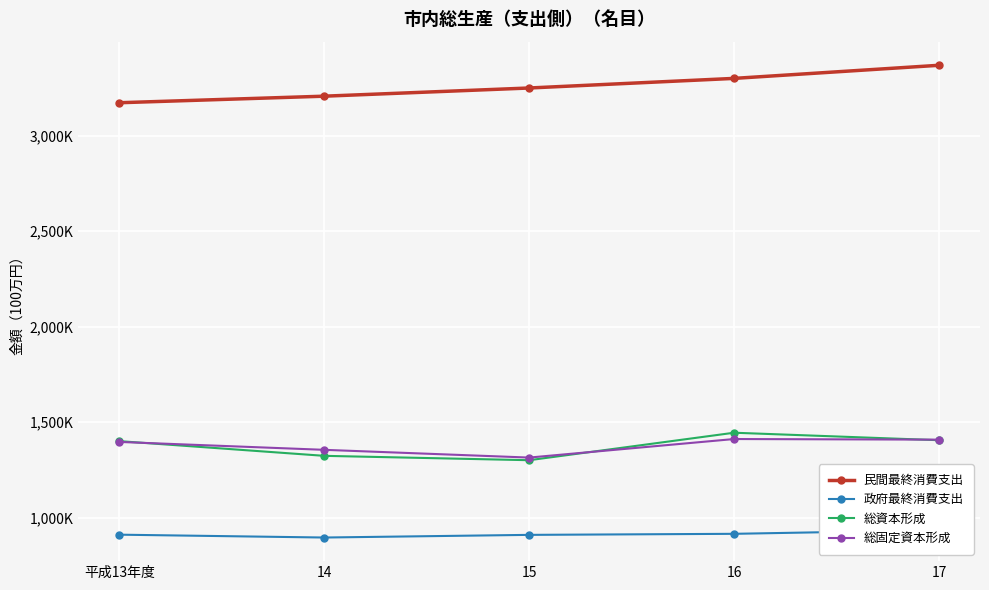

What is the greatest value displayed?

3369441